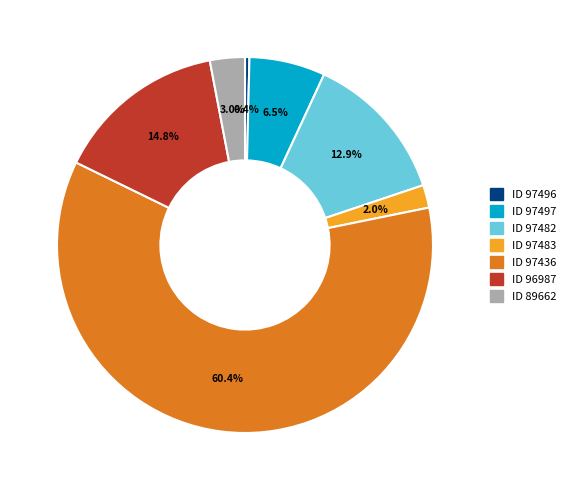

Is there a majority slice in this chart?

Yes